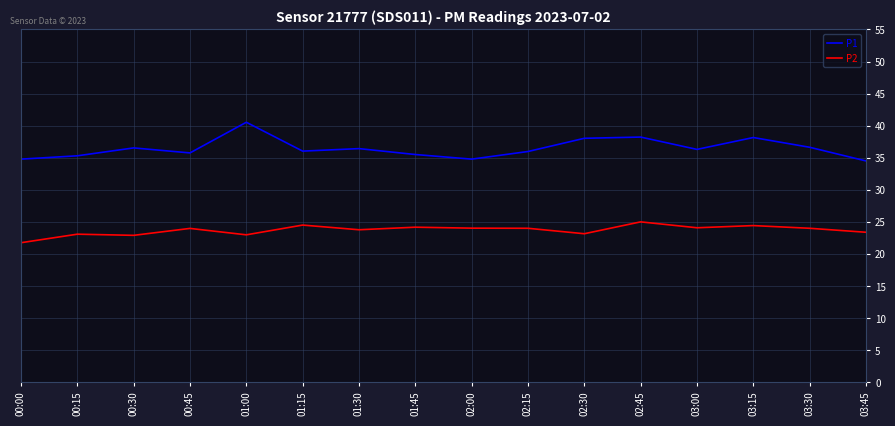

How many distinct data groups are displayed?

2